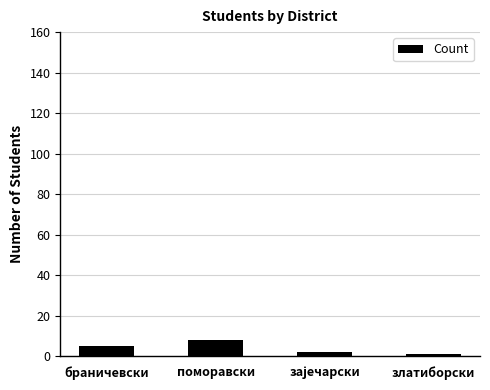

What position from the right is поморавски?

3